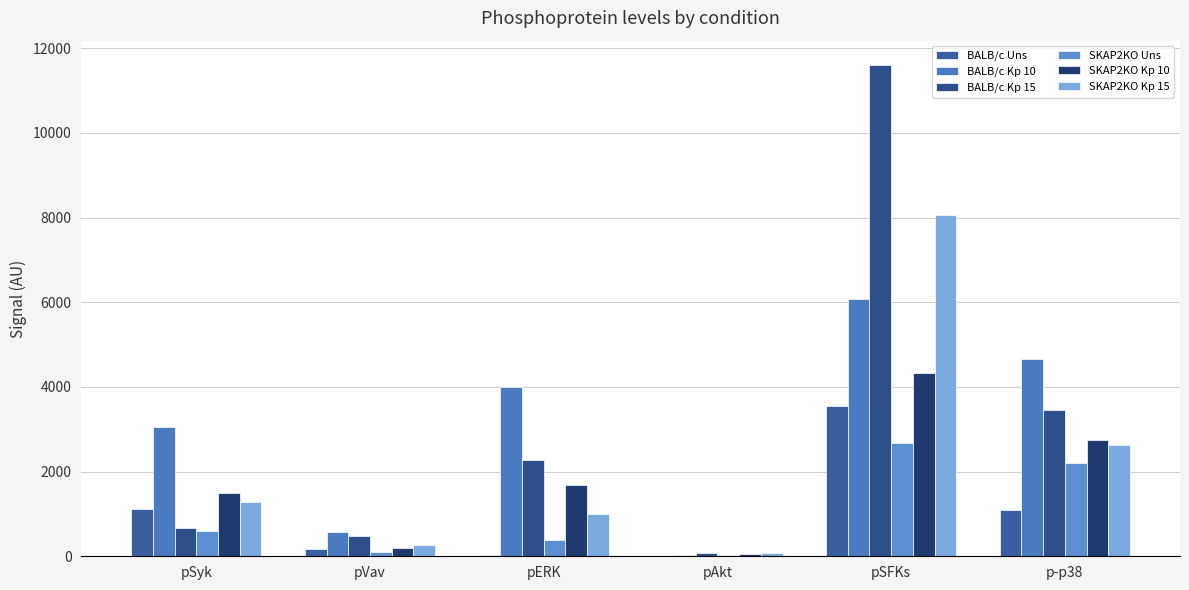

What is the difference between the SKAP2KO Uns values at pERK and pSFKs?

2290.0